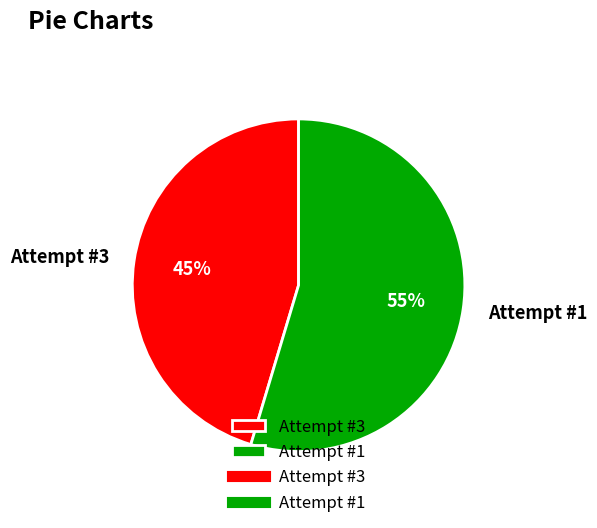

To the nearest percent, what percentage of the pie is Attempt #1?

55%